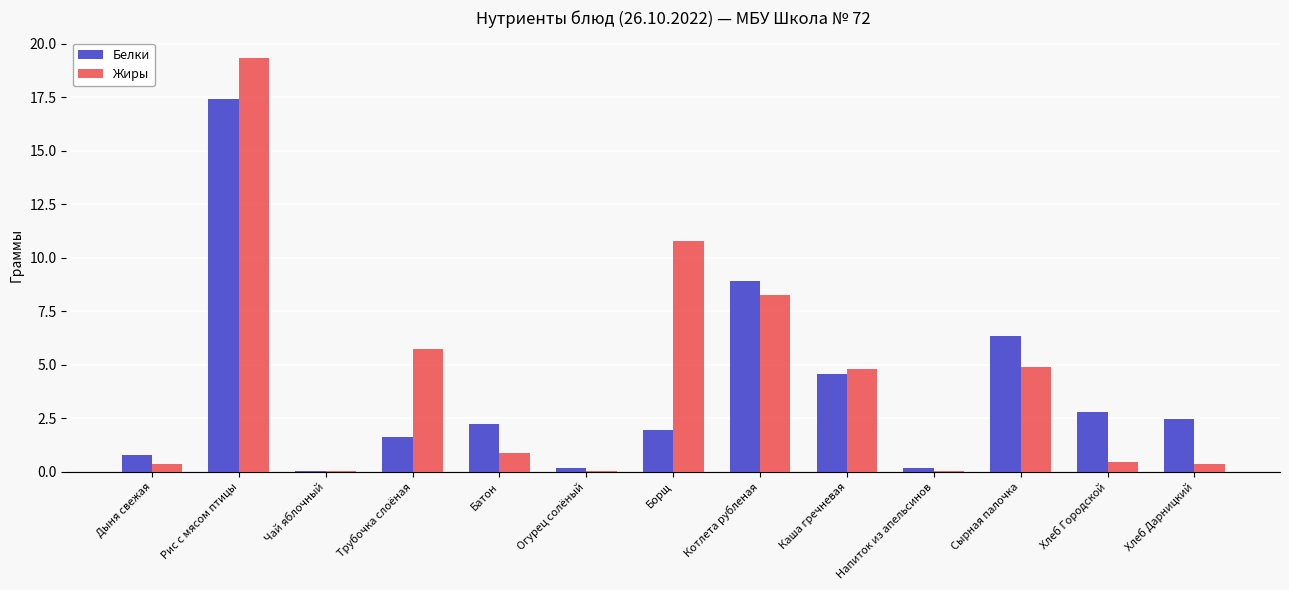

Are the bars grouped side by side (vs. stacked)?

Yes